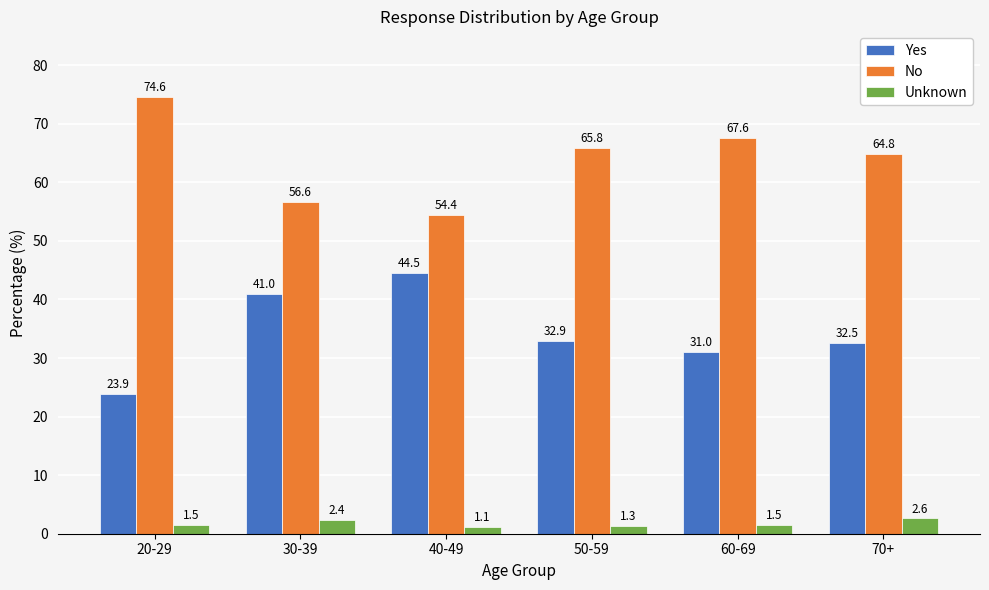

What is the difference between the highest and lowest values at 30-39?

54.2